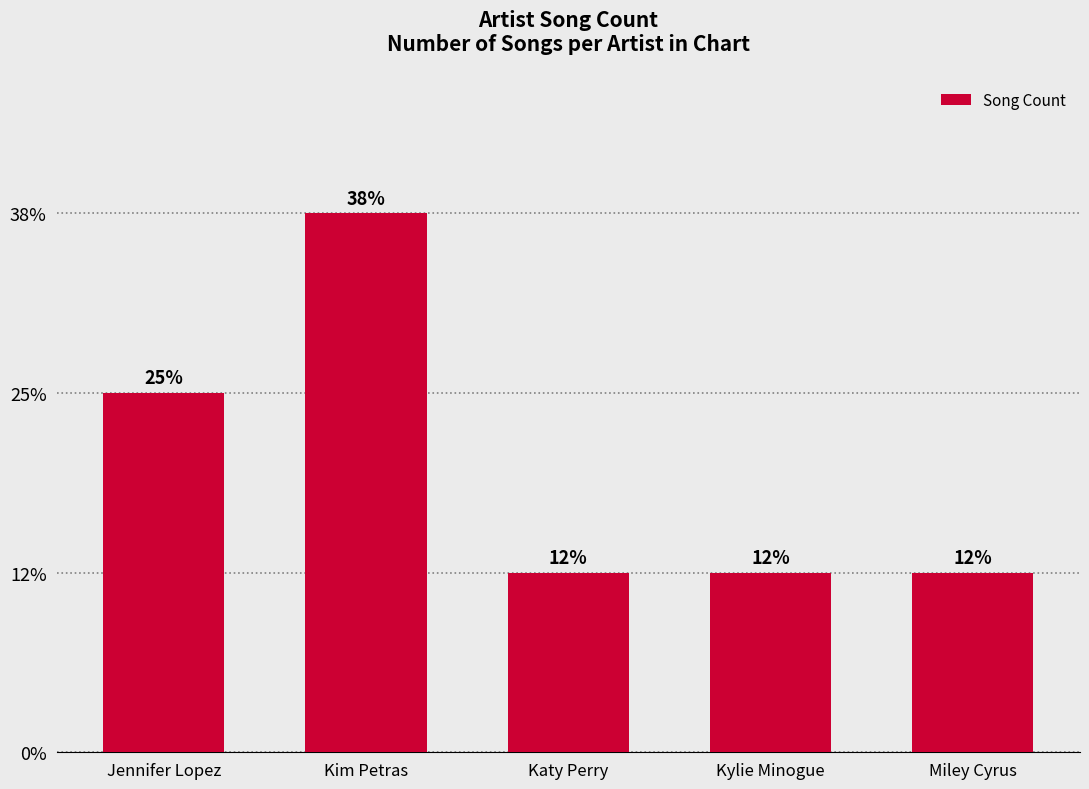

What is the label of the 2nd bar from the left?

Kim Petras